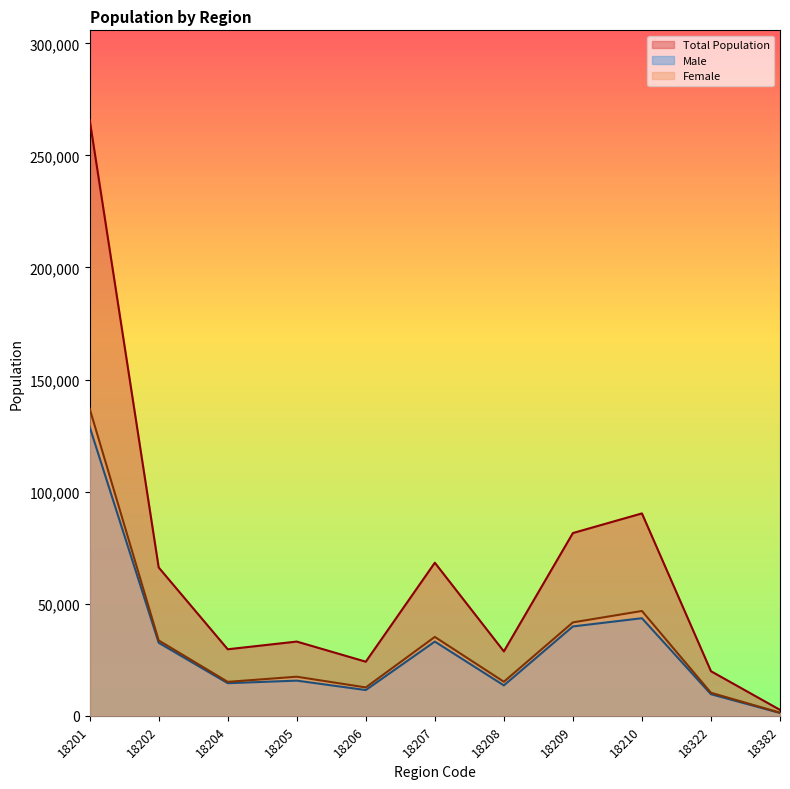

How many lines are shown in the chart?

3